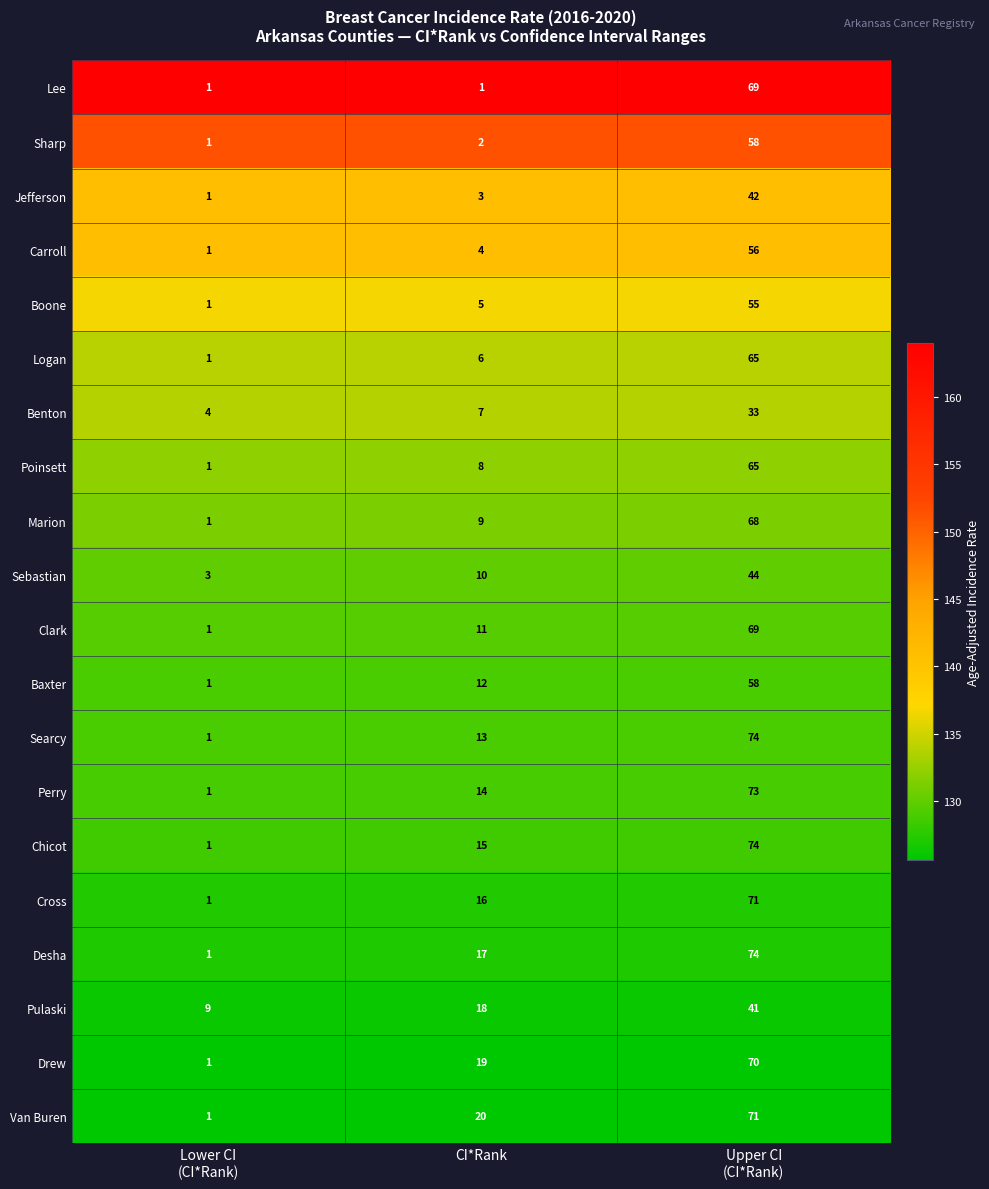

What is the difference between the second highest and minimum values in the Boone series?

4